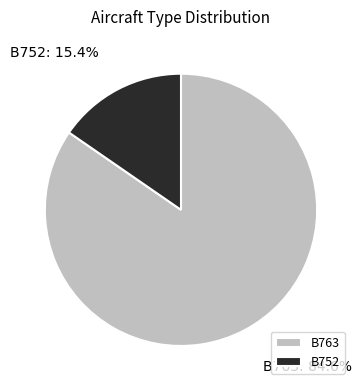

Does B752 represent more than half of the total?

No